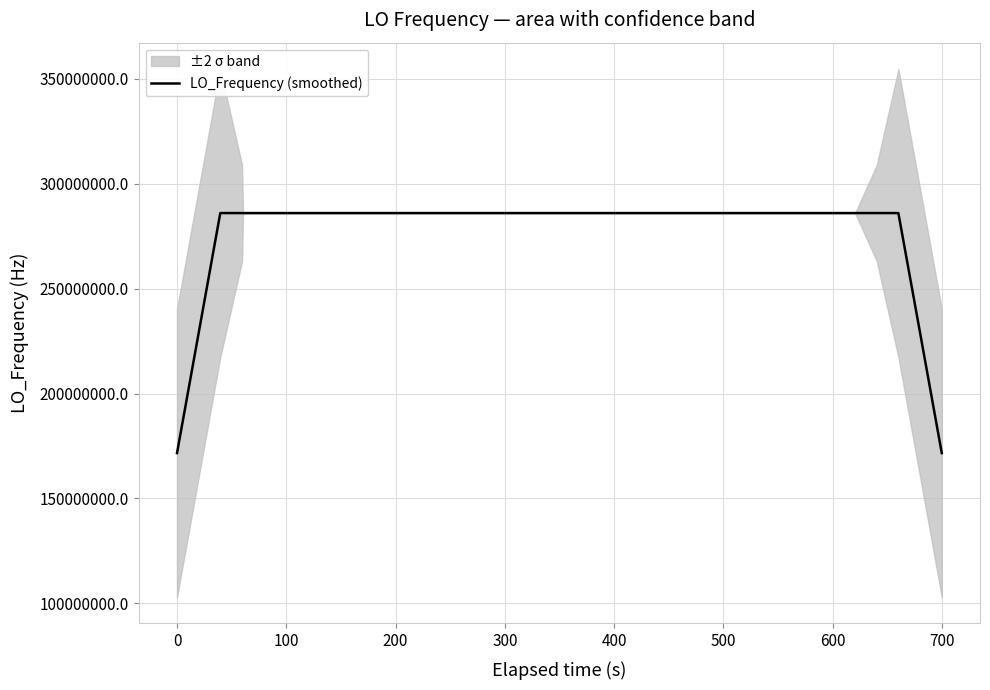

What is the highest value of the LO_Frequency (smoothed) series?

286047002.5